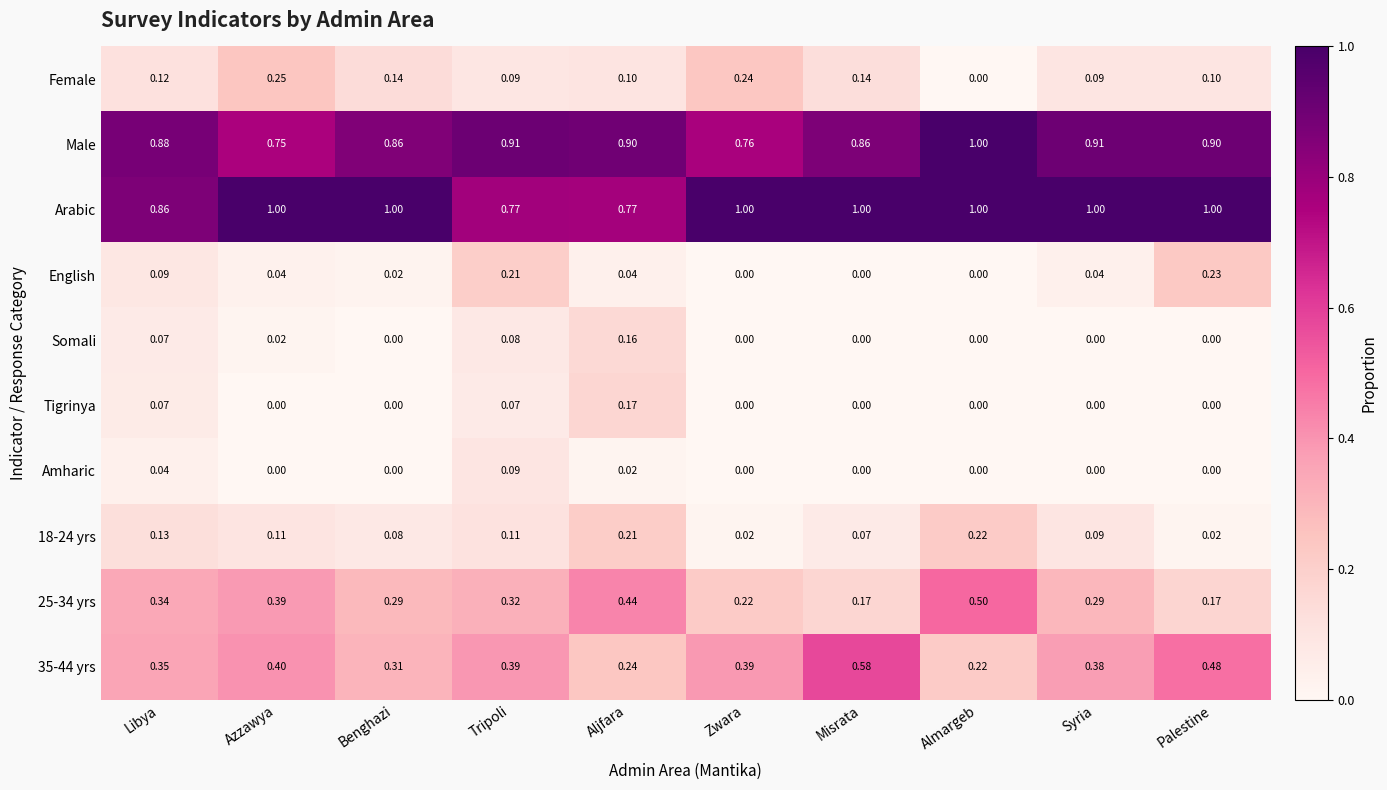

Which series has the widest spread of values?

35-44 yrs